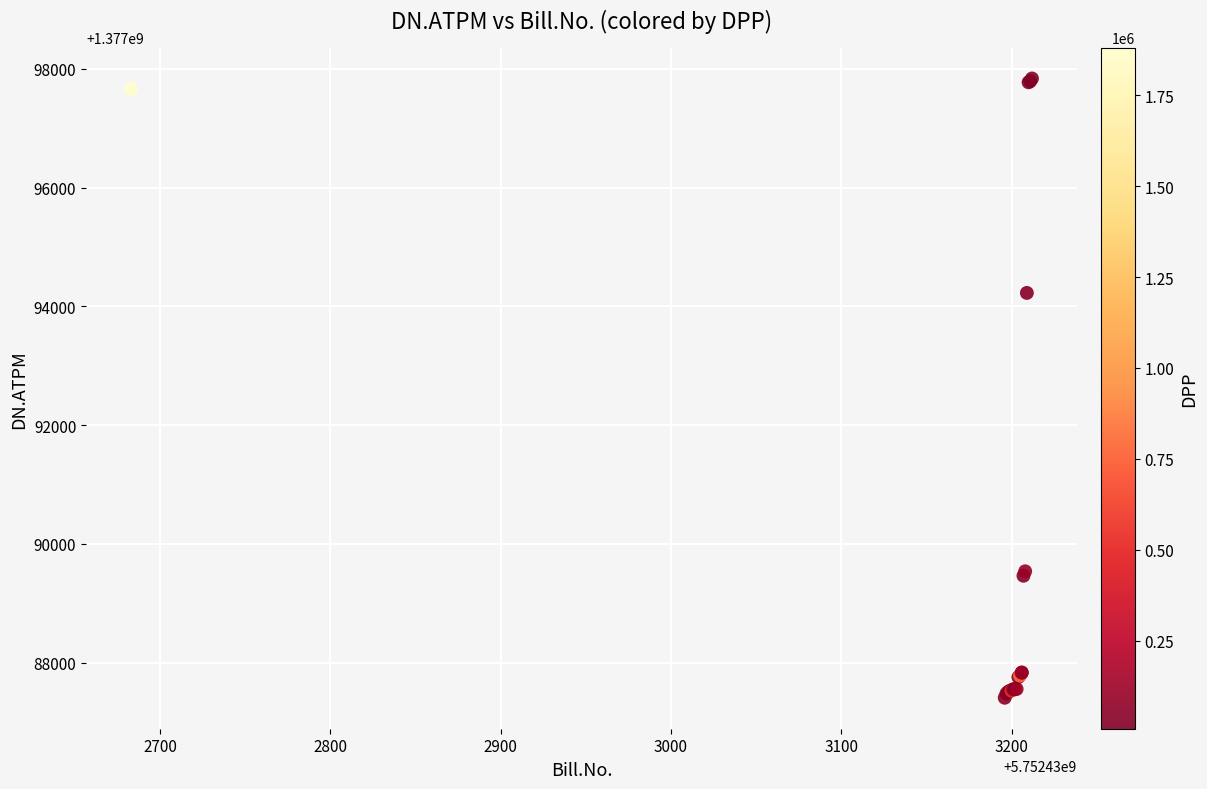

What Y value in the scatter plot is closest to 1377092624?

1377094228